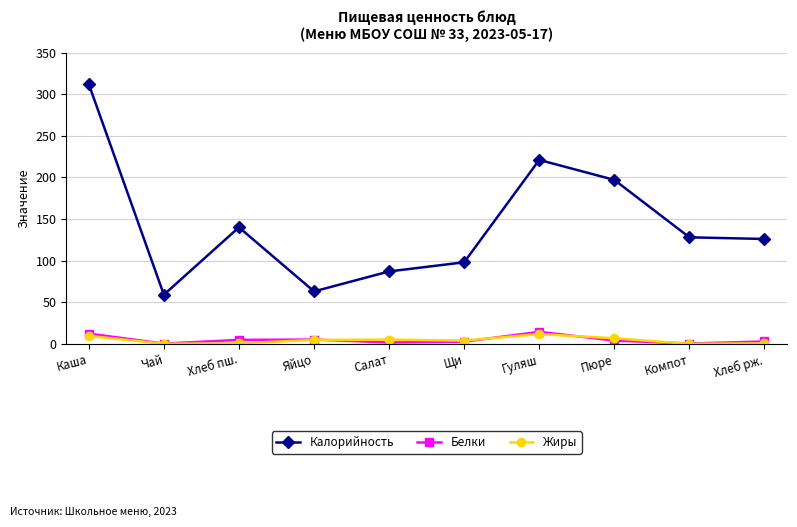

What is the sum of all Калорийность values?

1431.0